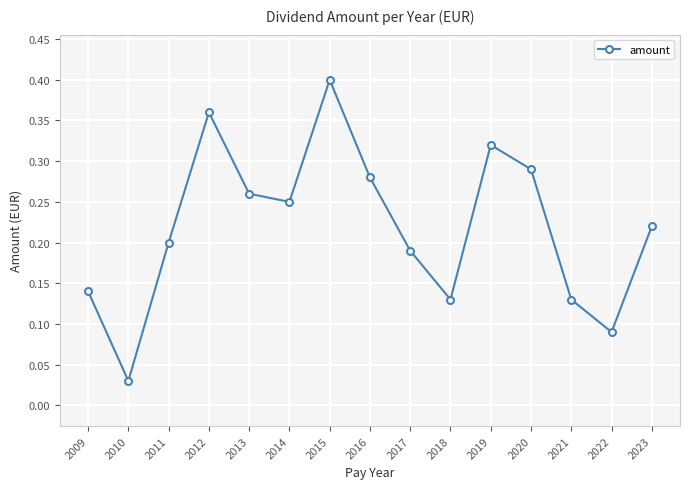

At which category does the data reach its first local valley?

2010